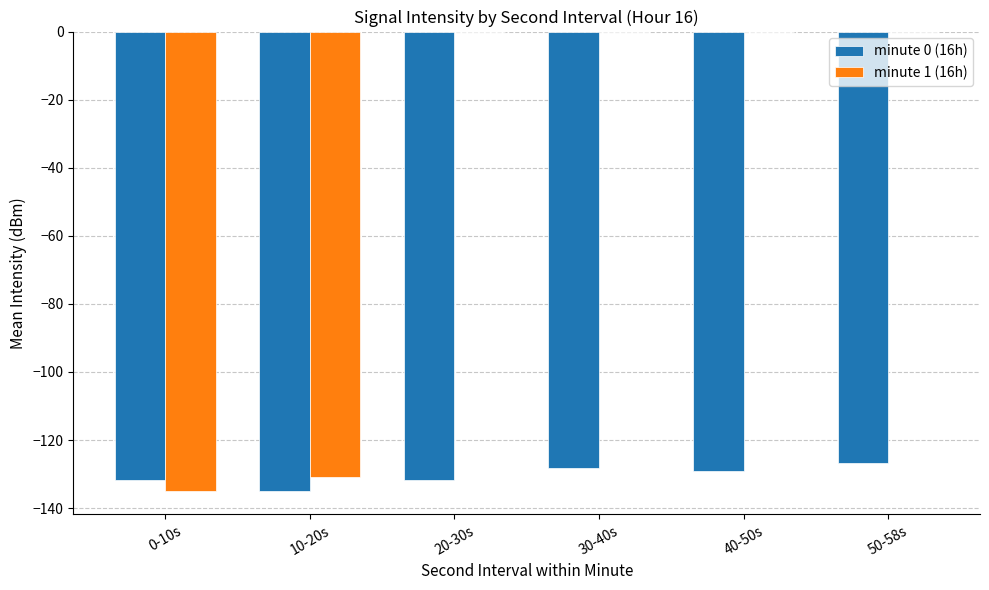

The minute 0 (16h) series shows -129.2 at 40-50s. True or false?

True